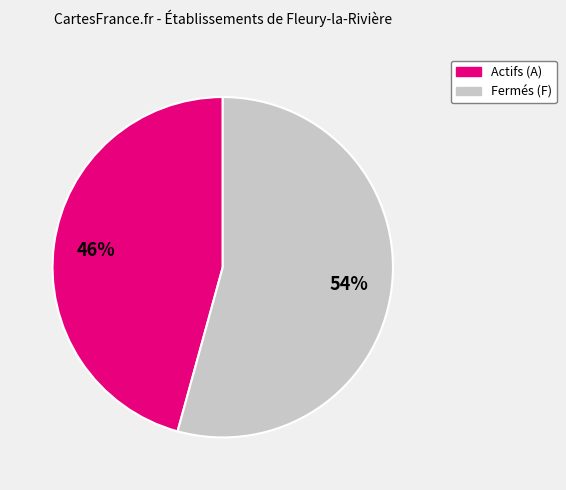

To the nearest percent, what is the average slice percentage?

50%